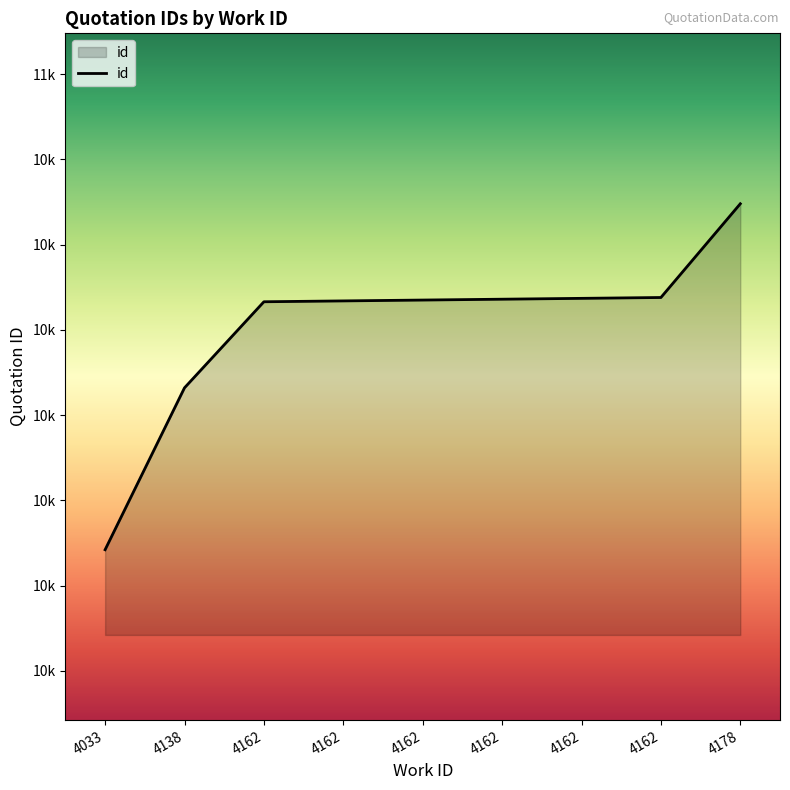

The value at 4162 is 10738. True or false?

True